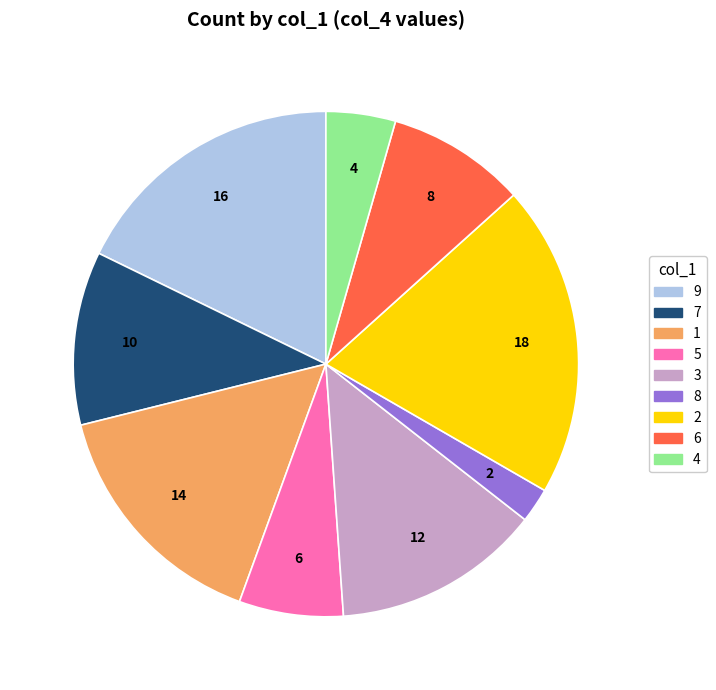

Does any single category account for the majority?

No